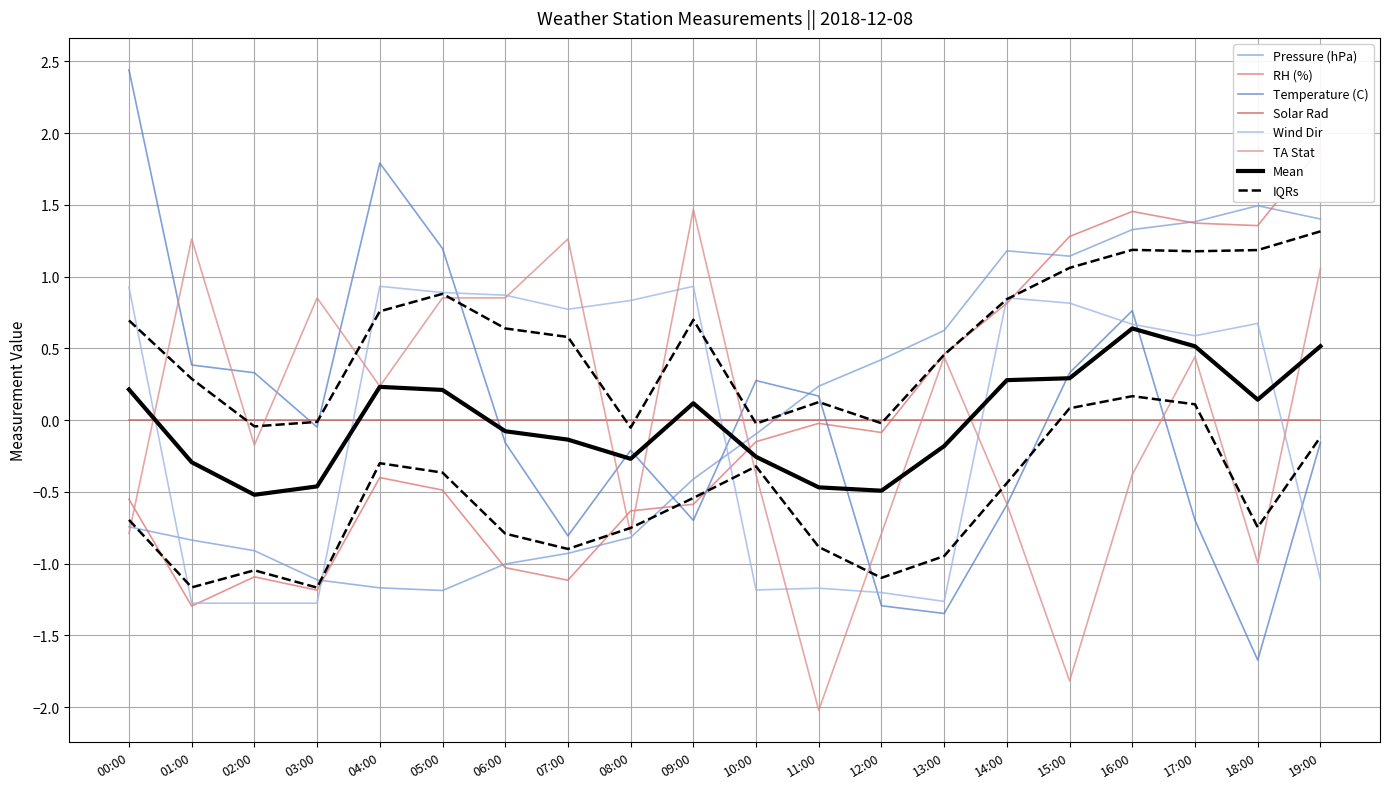

True or false: Wind Dir has more than 2 interior local peaks.

True